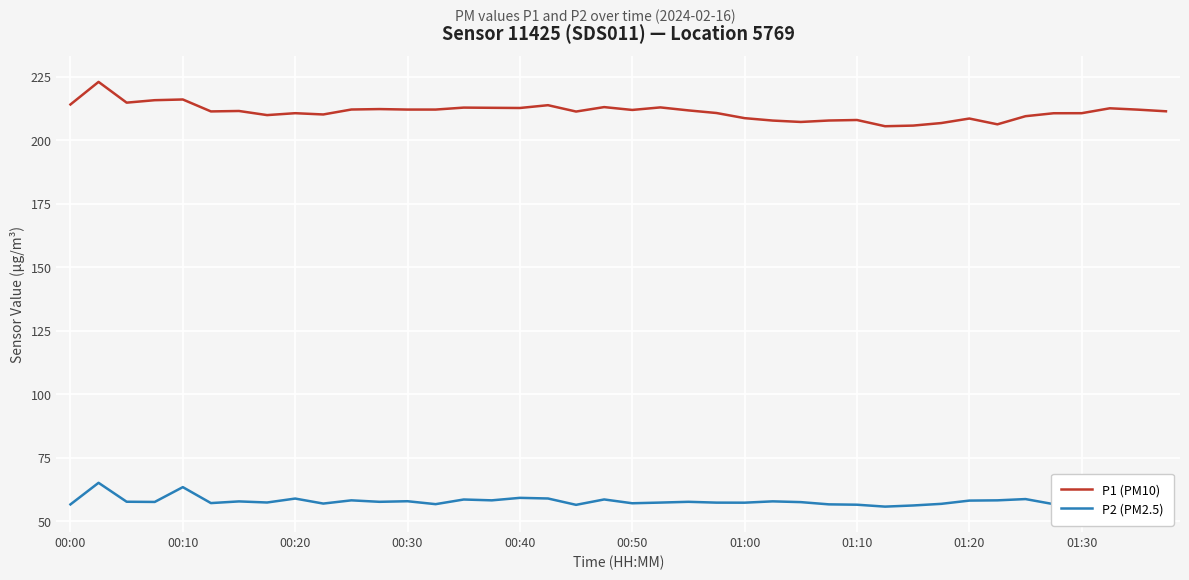

What is the difference between the maximum and minimum values in the P2 (PM2.5) series?

9.4